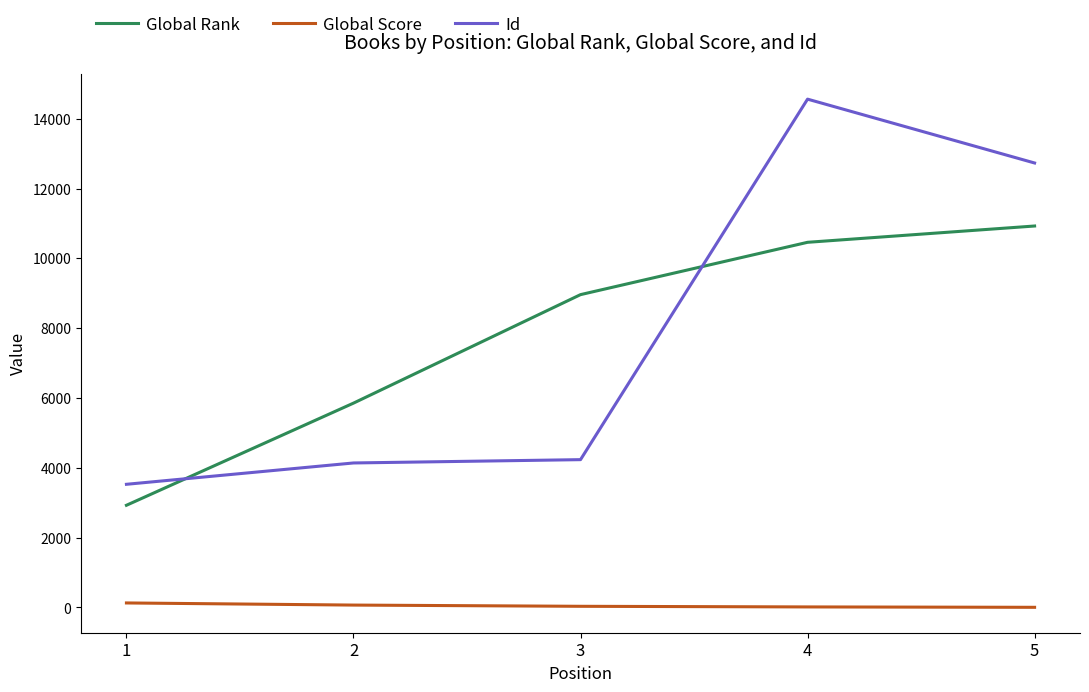

What is the average value of the Id series?

7839